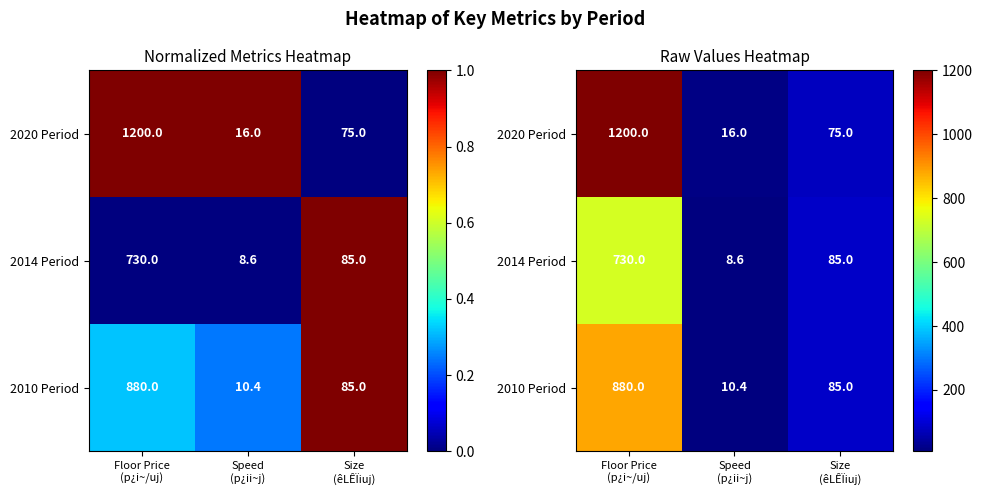

What is the minimum value for 2020 Period?

16.0